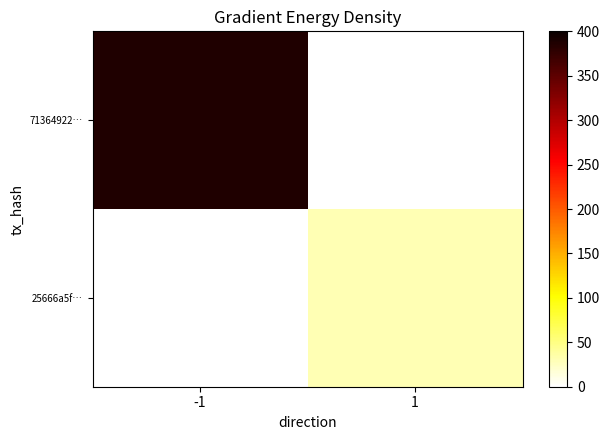

At which category is the sum across all series the highest?

-1